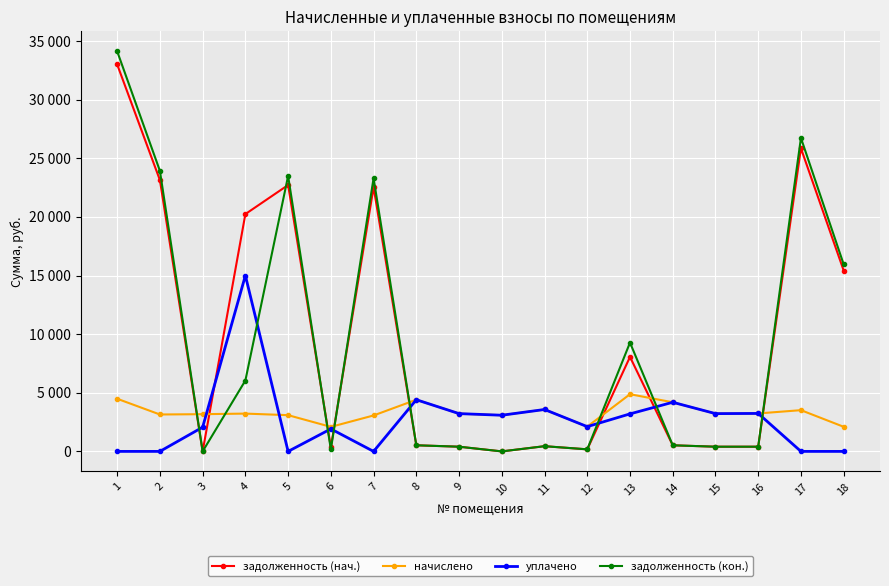

True or false: уплачено and задолженность (нач.) intersect in this chart.

True